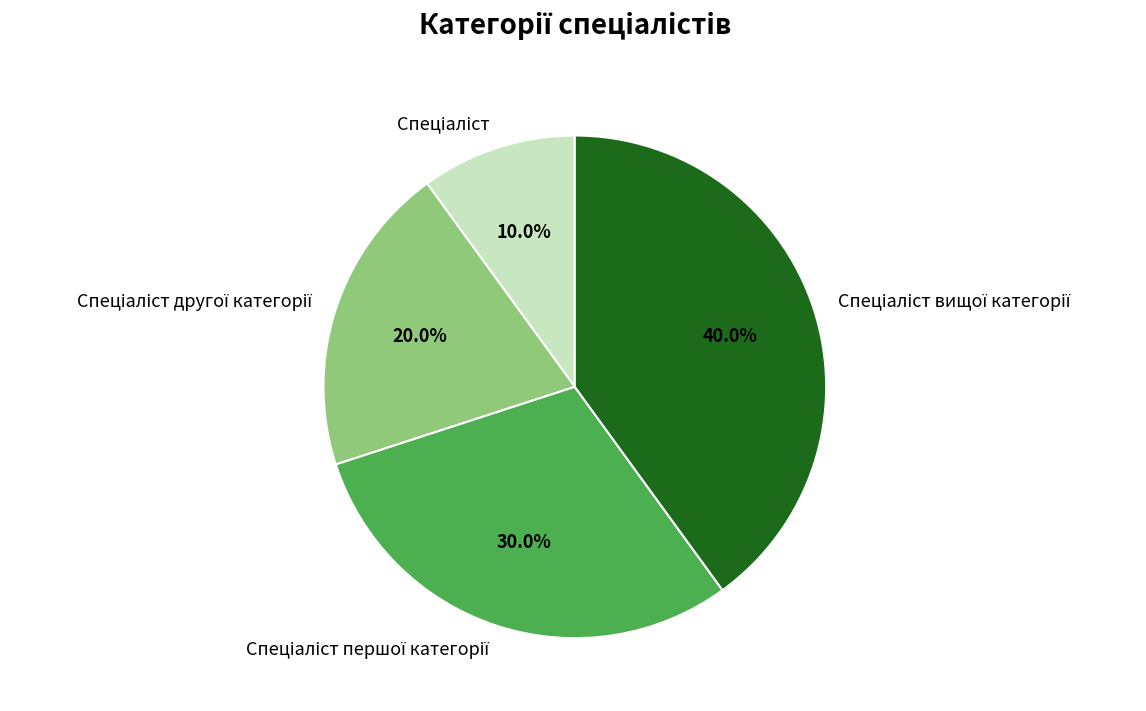

Is there any slice that represents more than half of the pie?

No